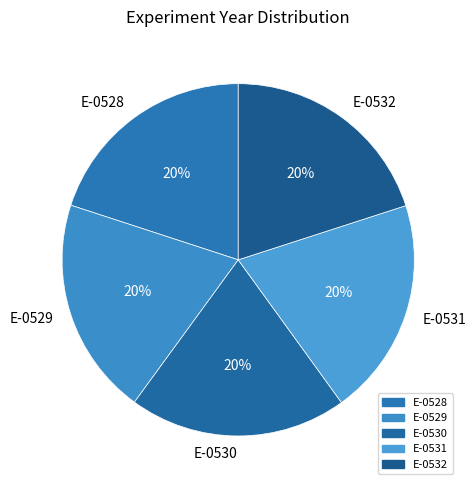

To the nearest percent, what percentage of the pie is E-0529?

20%